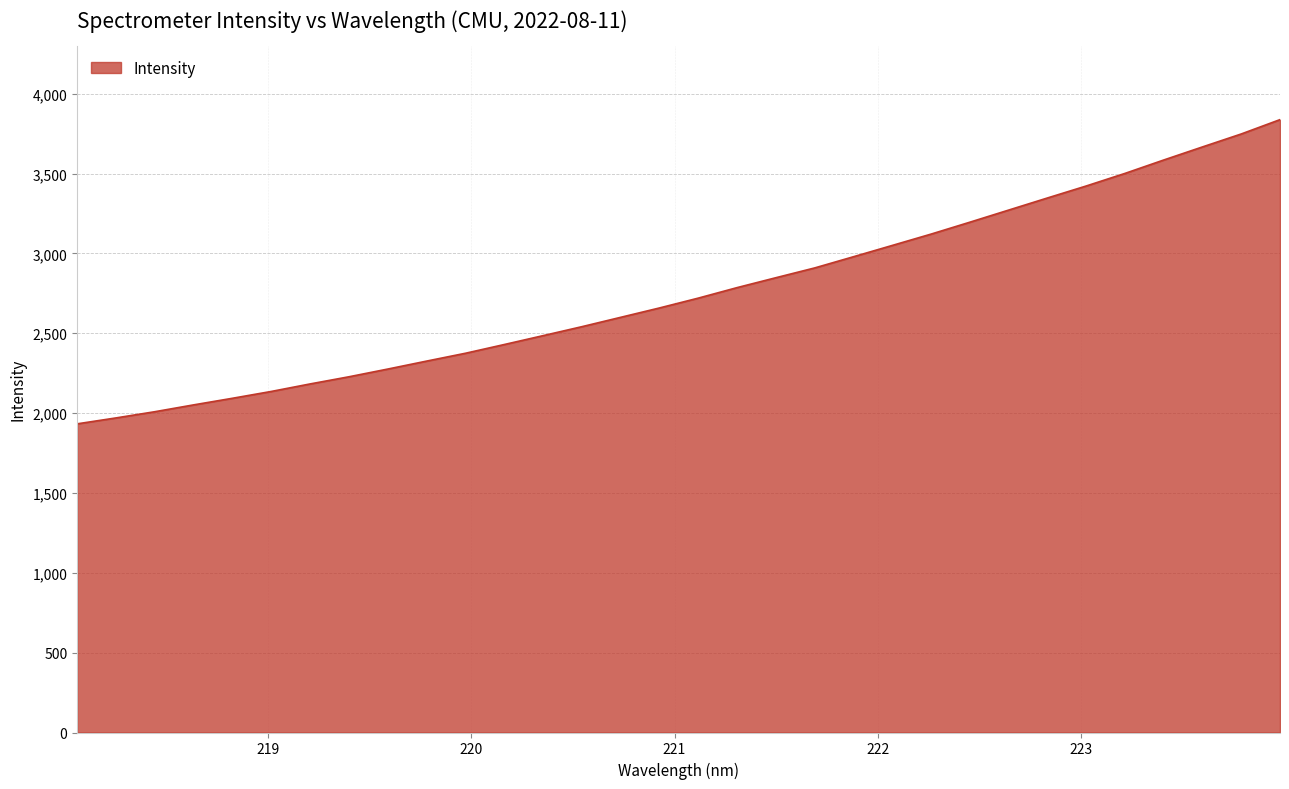

What is the minimum value shown in the chart?

1932.6